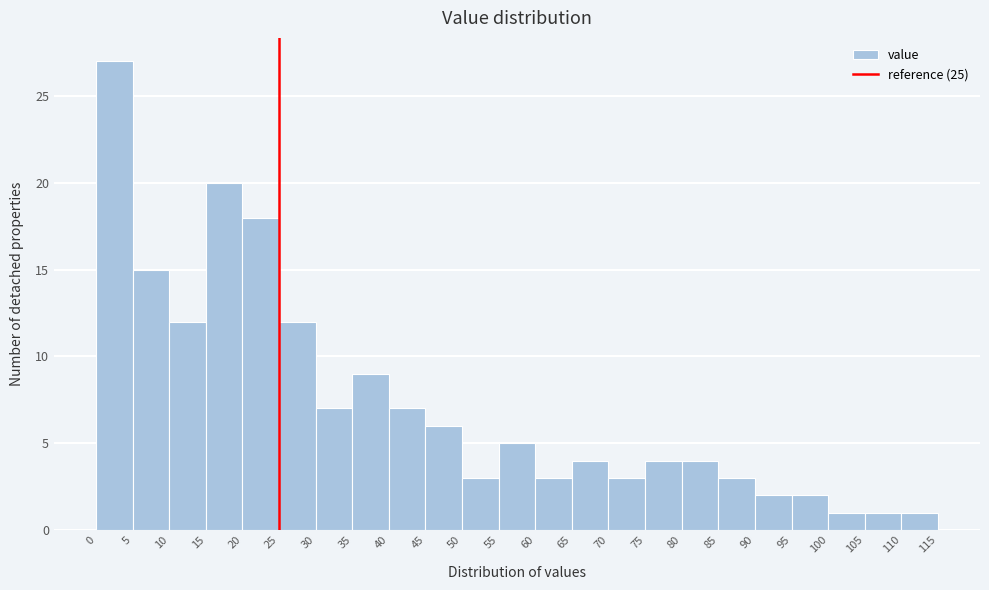

How tall is the bar that spans 35 to 40 on the x-axis? The values are not printed on the chart, so give them approximately, as read against the axis.

9